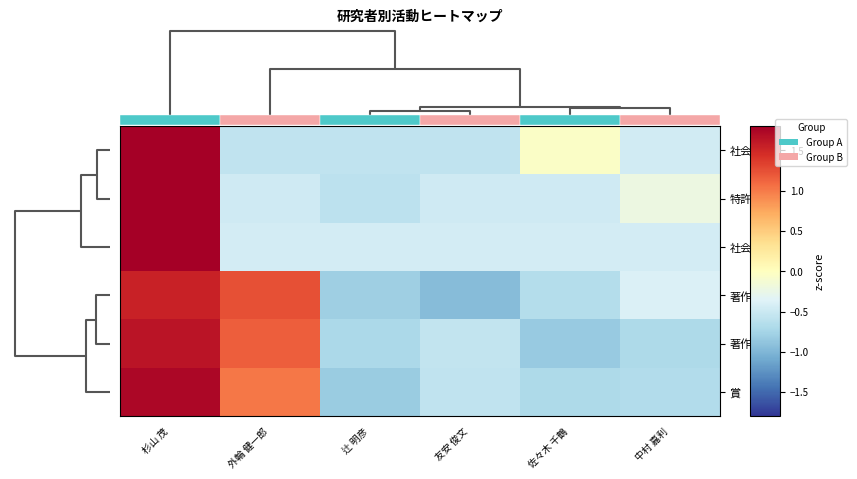

Reading left to right, what are all the values shown in this chart?

社会活動: 杉山 茂=2.2	外輪 健一郎=-0.6	辻 明彦=-0.6	友安 俊文=-0.6	佐々木 千鶴=-0.1	中村 嘉利=-0.5
特許: 杉山 茂=2.2	外輪 健一郎=-0.5	辻 明彦=-0.6	友安 俊文=-0.5	佐々木 千鶴=-0.5	中村 嘉利=-0.2
社会連携: 杉山 茂=2.2	外輪 健一郎=-0.4	辻 明彦=-0.4	友安 俊文=-0.4	佐々木 千鶴=-0.4	中村 嘉利=-0.4
著作(欧文): 杉山 茂=1.5	外輪 健一郎=1.2	辻 明彦=-0.8	友安 俊文=-1.0	佐々木 千鶴=-0.6	中村 嘉利=-0.4
著作: 杉山 茂=1.6	外輪 健一郎=1.2	辻 明彦=-0.7	友安 俊文=-0.6	佐々木 千鶴=-0.8	中村 嘉利=-0.7
賞: 杉山 茂=1.7	外輪 健一郎=1.0	辻 明彦=-0.8	友安 俊文=-0.6	佐々木 千鶴=-0.7	中村 嘉利=-0.7